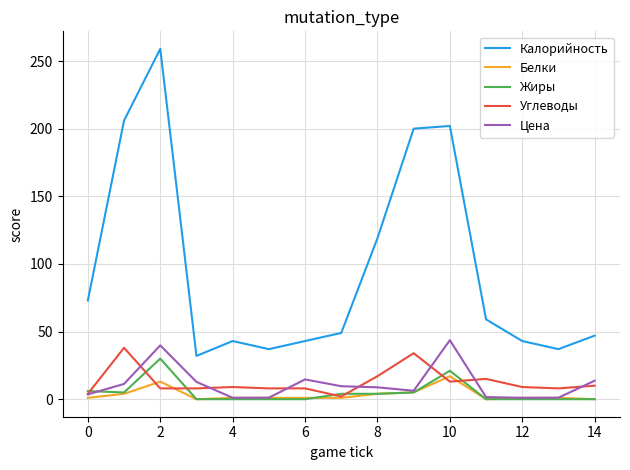

Count the number of categories in the chart.

15